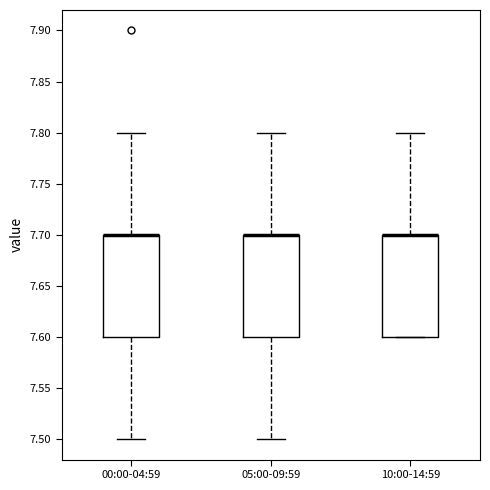

Reading left to right, read every box against the y-axis: the position of its median line, the range the box covers, and the ends of its whiskers. The values are not printed on the chart, so give them approximately, as read against the axis.

00:00-04:59: median 7.7 (drawn on the box's upper edge), box 7.6 to 7.7, whiskers 7.5 to 7.8
05:00-09:59: median 7.7 (drawn on the box's upper edge), box 7.6 to 7.7, whiskers 7.5 to 7.8
10:00-14:59: median 7.7 (drawn on the box's upper edge), box 7.6 to 7.7, whiskers 7.6 to 7.8